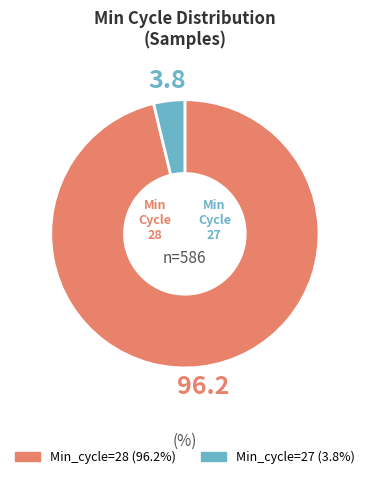

Is there any slice that represents more than half of the pie?

Yes